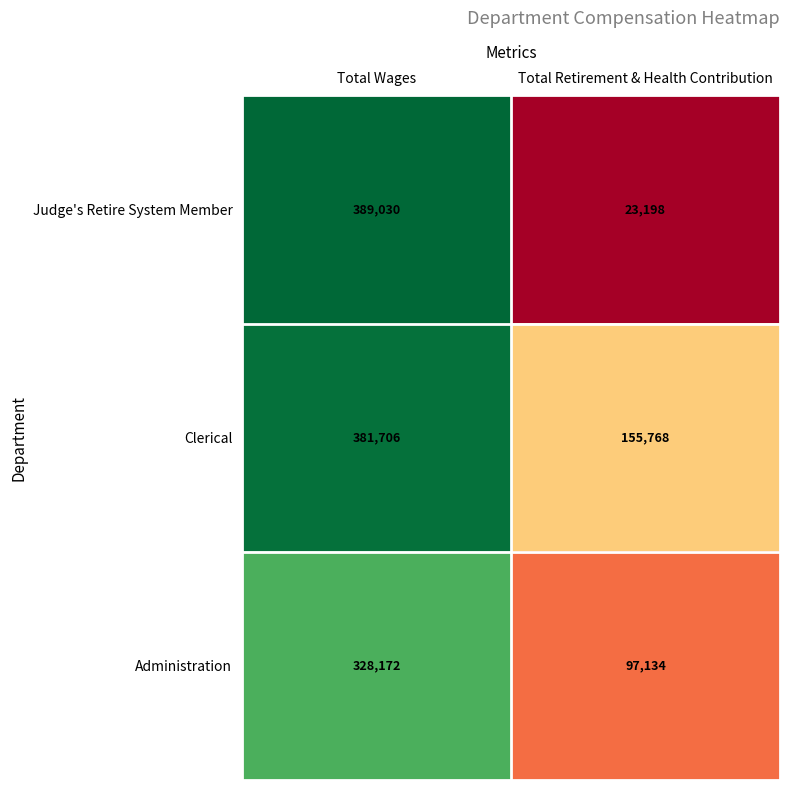

Reading left to right, transcribe all the data shown in this chart.

Judge's Retire System Member: Total Wages=389030	Total Retirement & Health Contribution=23198
Clerical: Total Wages=381706	Total Retirement & Health Contribution=155768
Administration: Total Wages=328172	Total Retirement & Health Contribution=97134